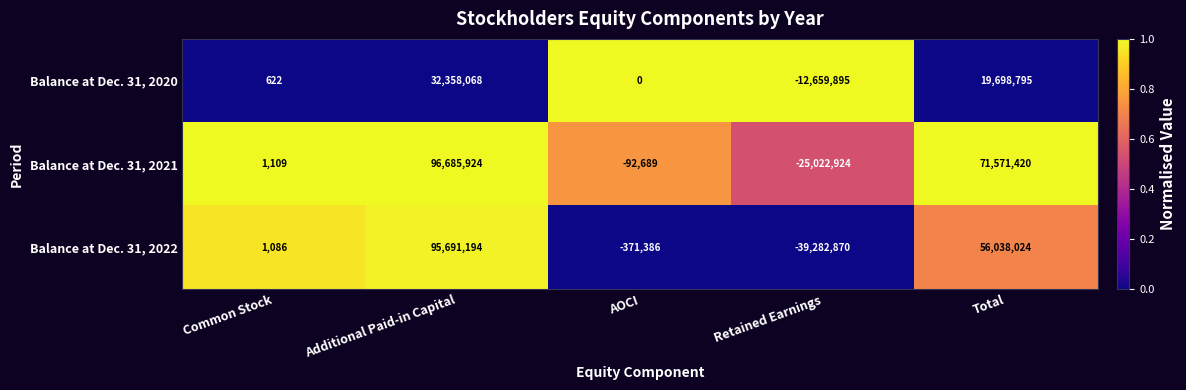

What is the average value of the Balance at Dec. 31, 2021 series?

28628568